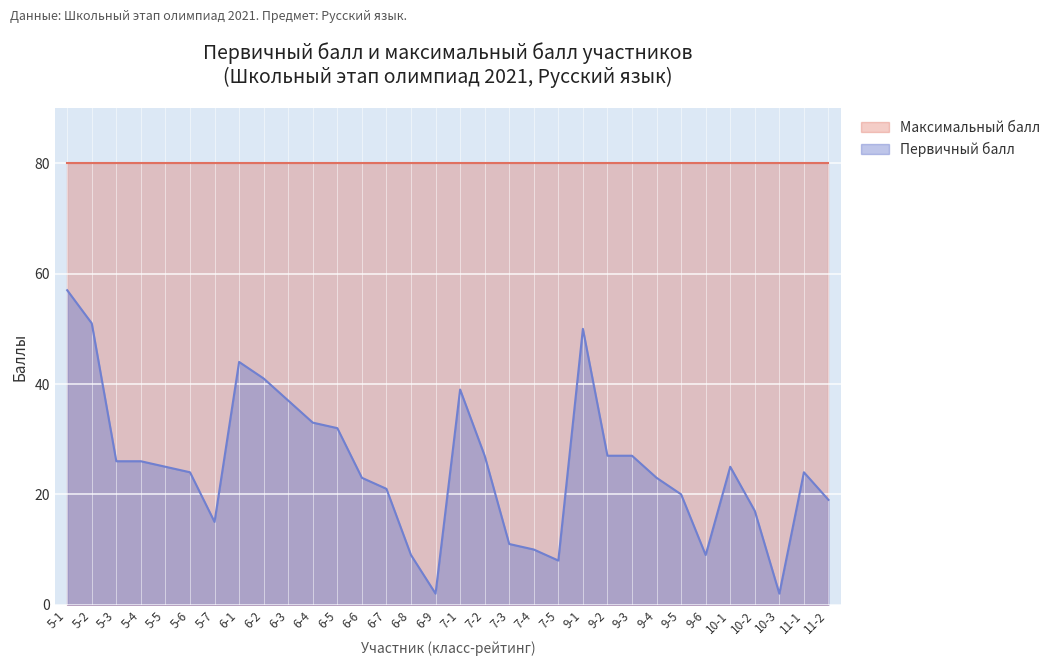

How many points are higher than both their immediate neighbors (excluding endpoints)?

5